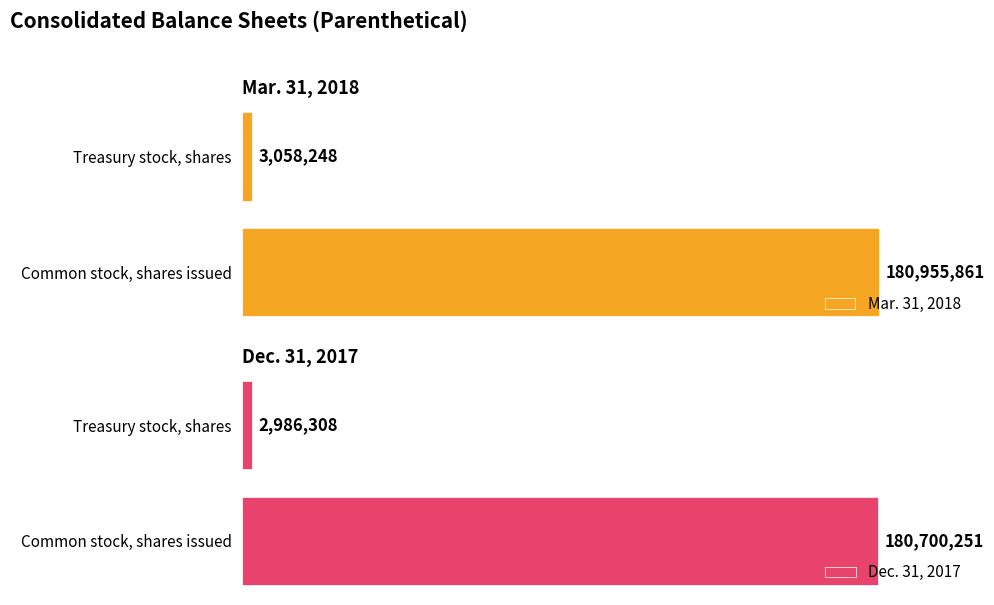

Is the value of Dec. 31, 2017 at Treasury stock, shares greater than the value of Mar. 31, 2018 at Treasury stock, shares?

No